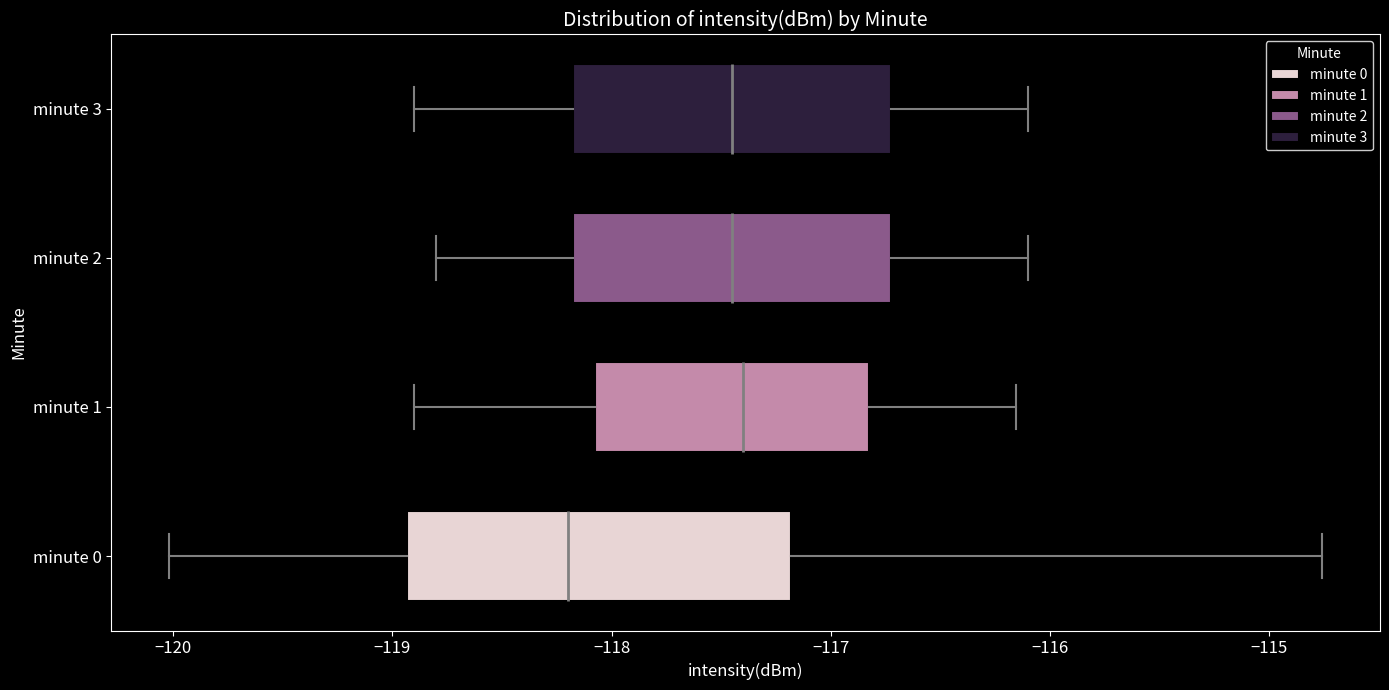

Which box is the widest, from its left edge to its right edge?

minute 0